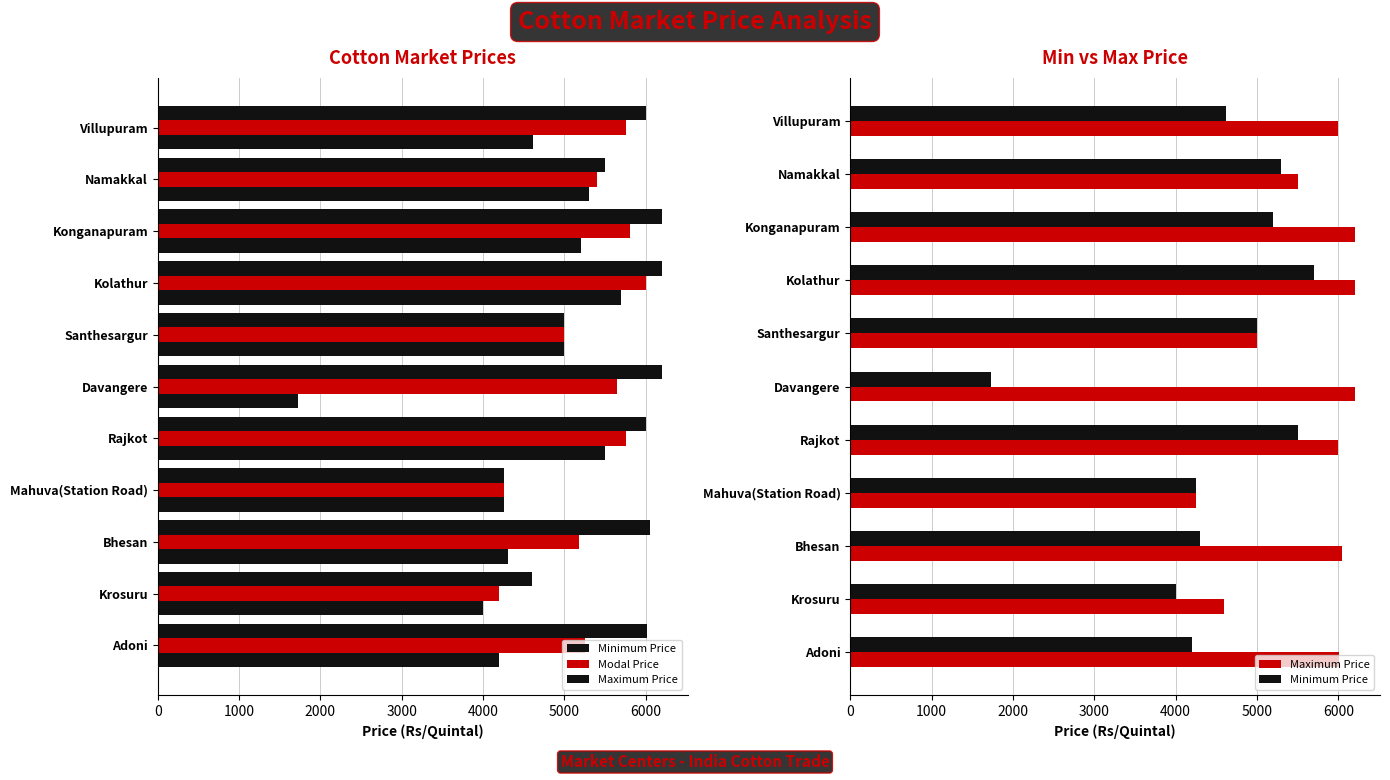

Is the value of Minimum Price at Davangere greater than the value of Maximum Price at Rajkot?

No